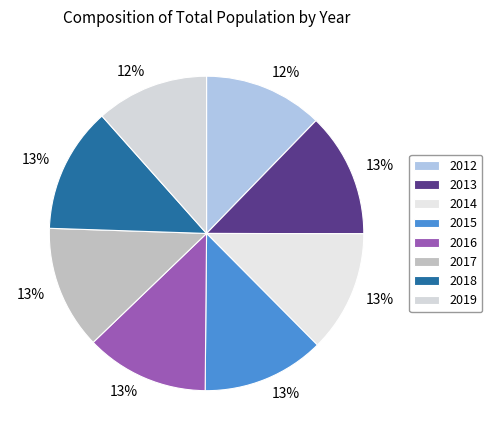

What percentage is the 2015 slice, to the nearest percent?

13%